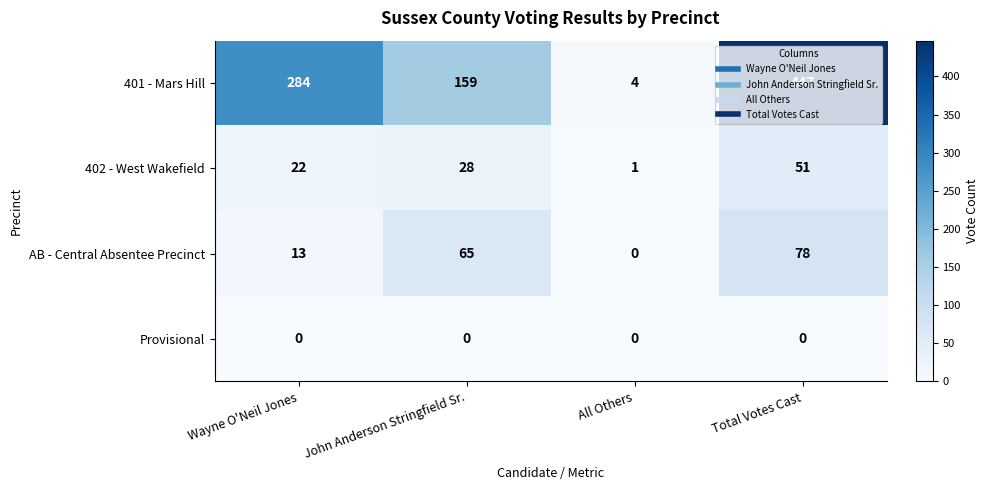

How many categories are shown in the chart?

4